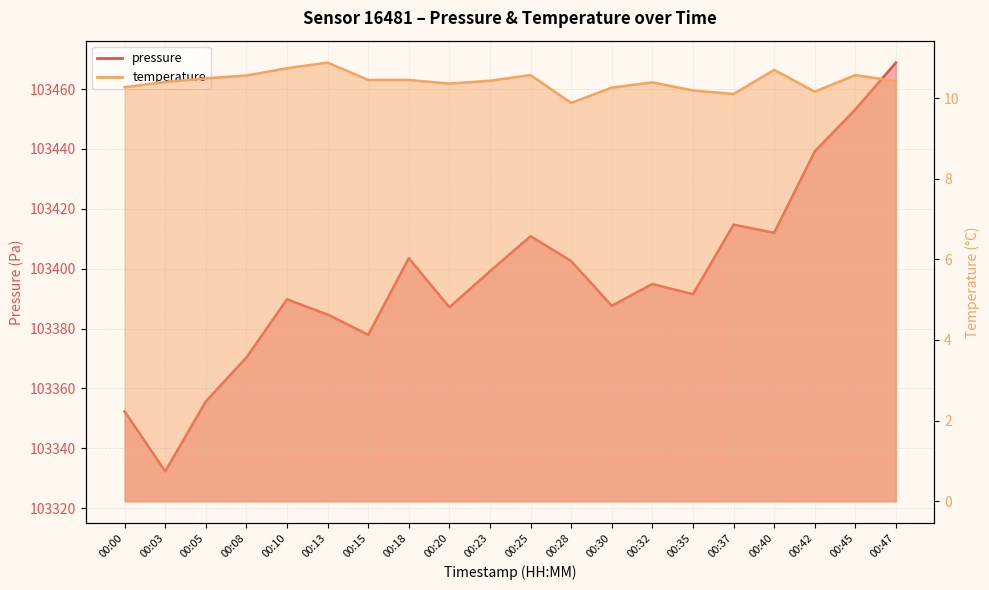

Rank the series at 00:08 from highest to lowest value.

pressure, temperature